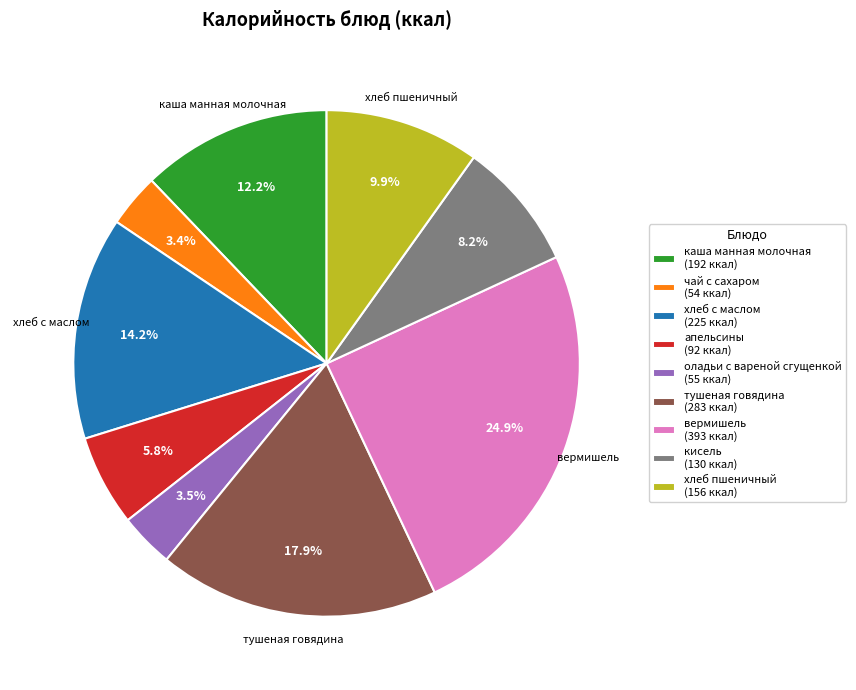

Is there any slice that represents more than half of the pie?

No